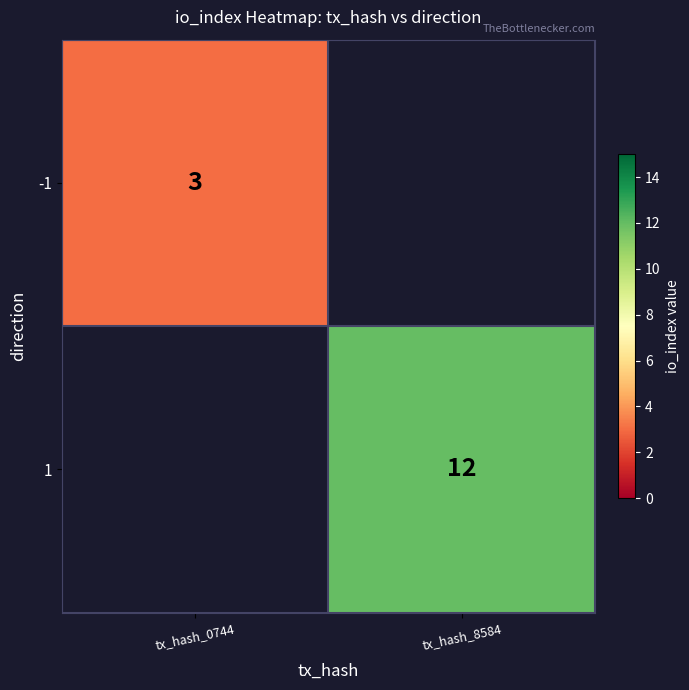

The value of -1 at tx_hash_0744 is 1. True or false?

False